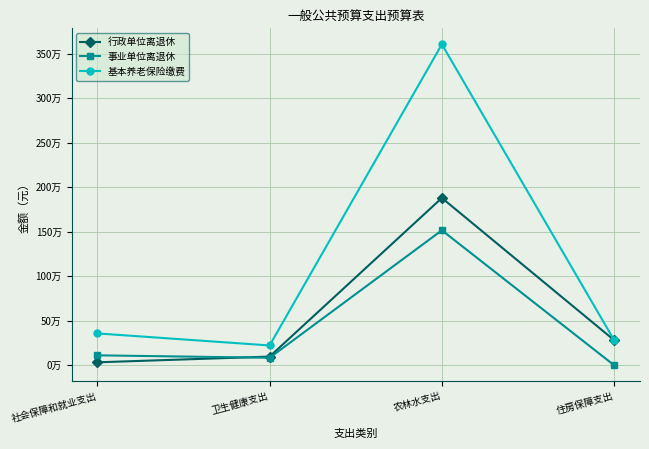

Which category has the highest value across all series?

农林水支出